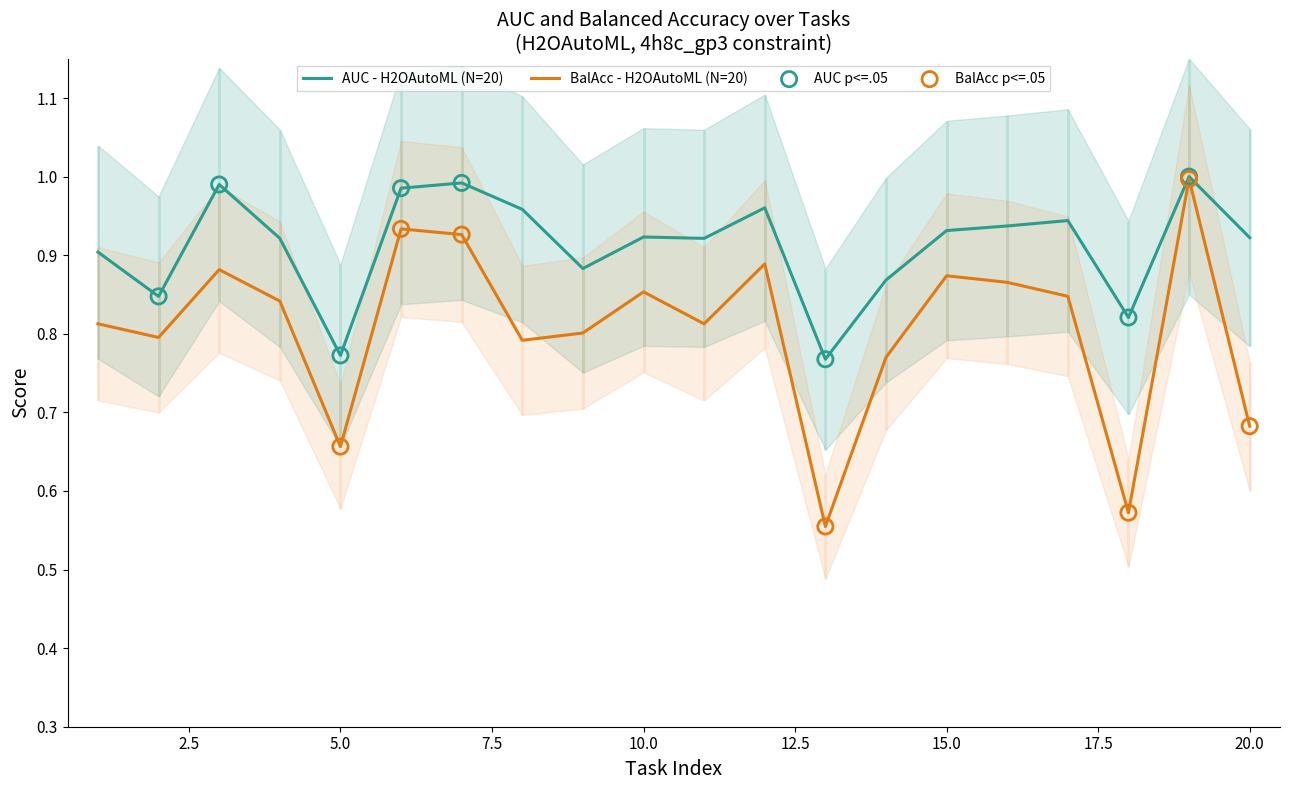

Which series contains the highest Y value?

H2OAutoML